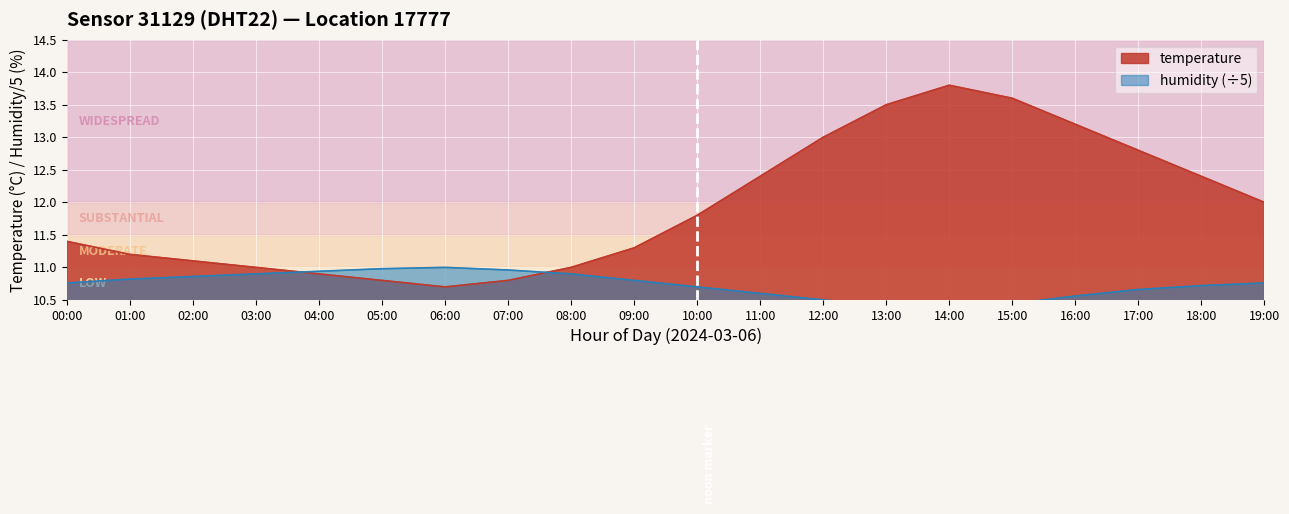

Which series has the widest spread of values?

temperature